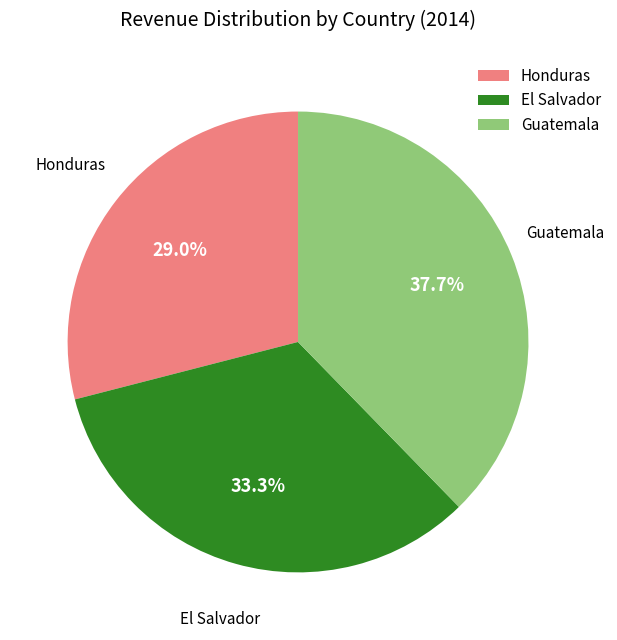

What is the ratio of the value at Honduras to the value at El Salvador?

0.9